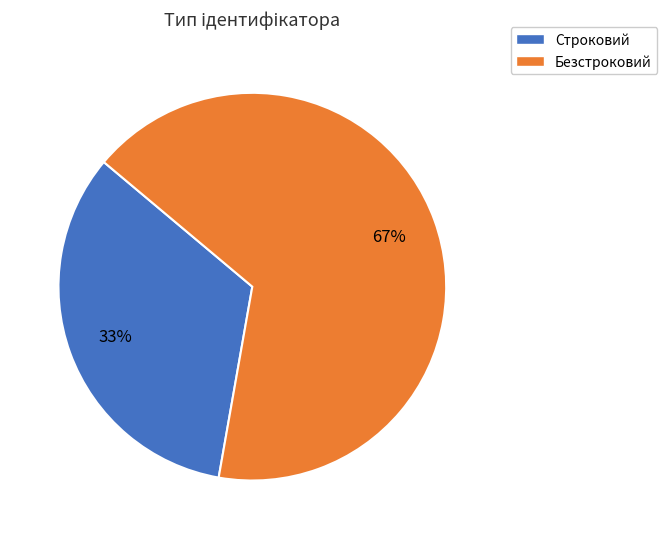

The Строковий slice represents 23% of the pie. True or false?

False